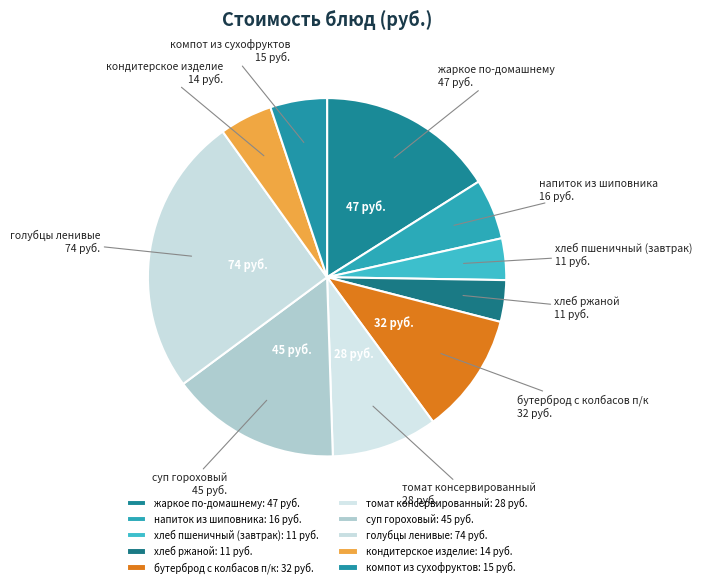

Does хлеб пшеничный (завтрак) represent more than half of the total?

No